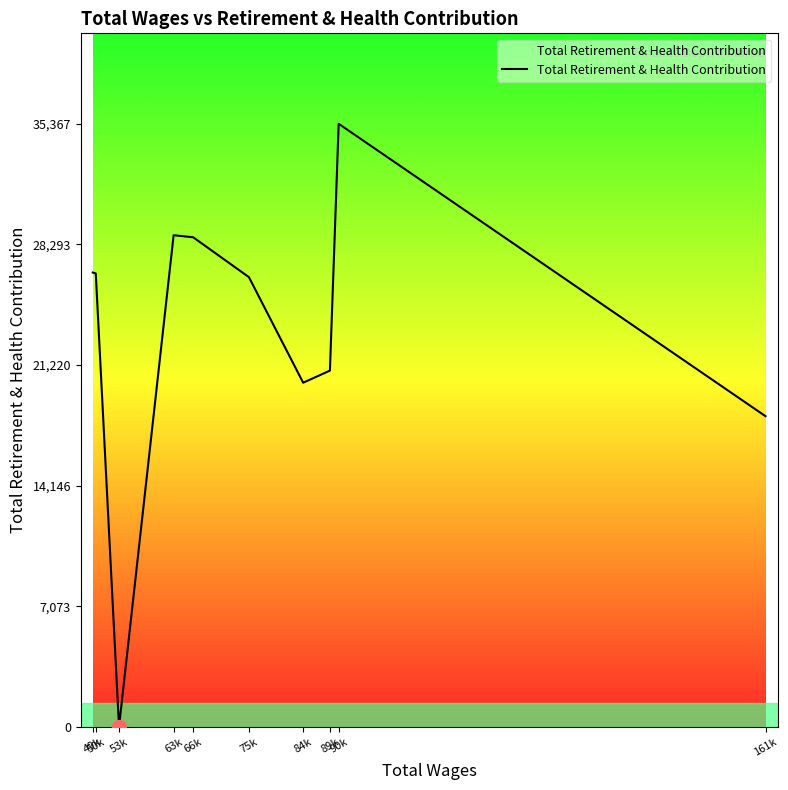

What is the difference between the maximum and minimum values?

35367